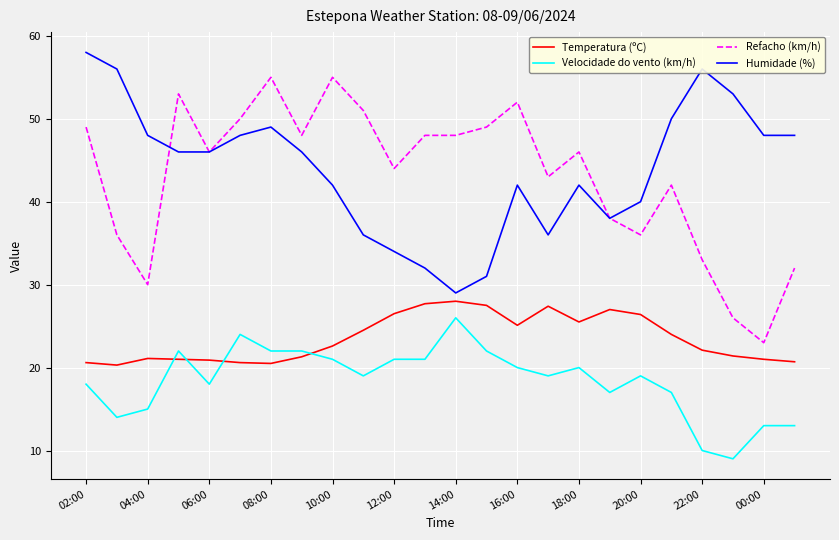

Which series has the largest total across all categories?

Humidade (%)